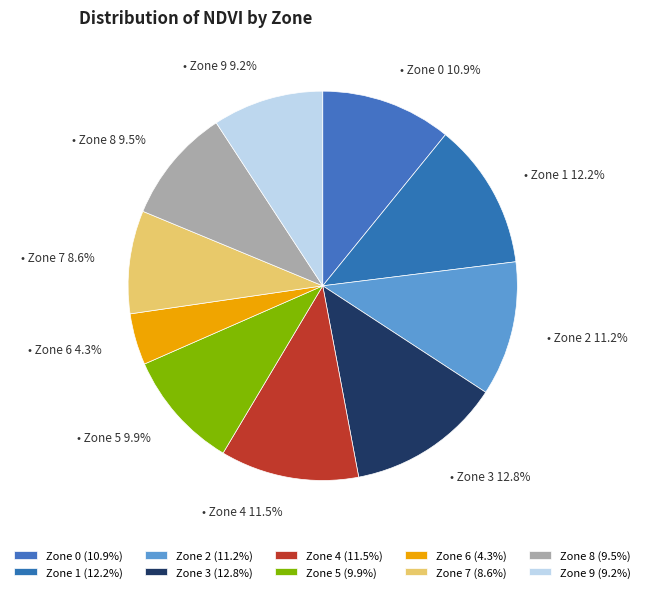

Count the number of slices in the pie.

10